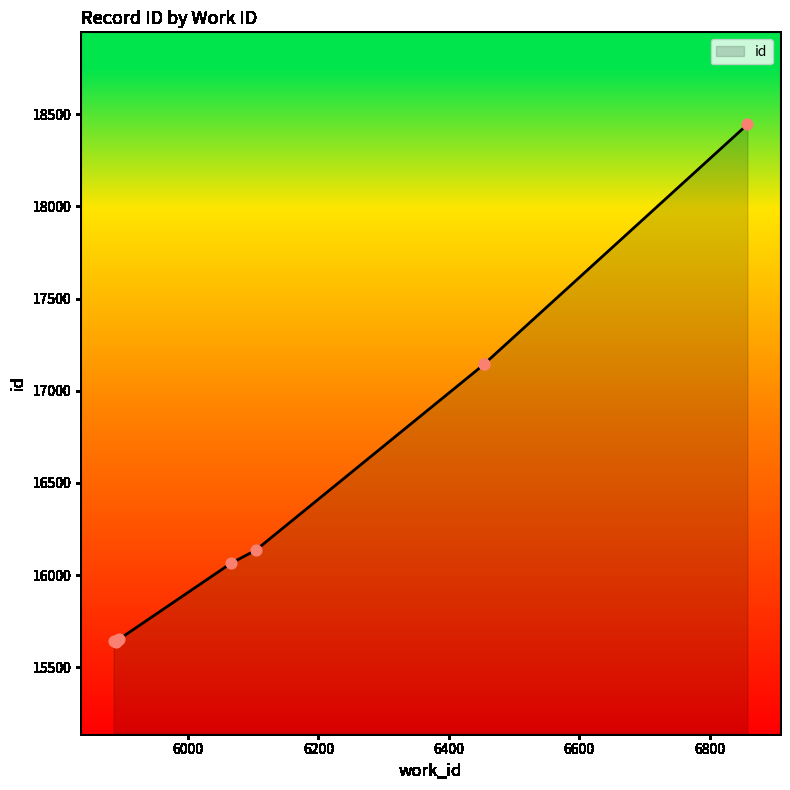

What is the change in value from 5889 to 6454?

+1504